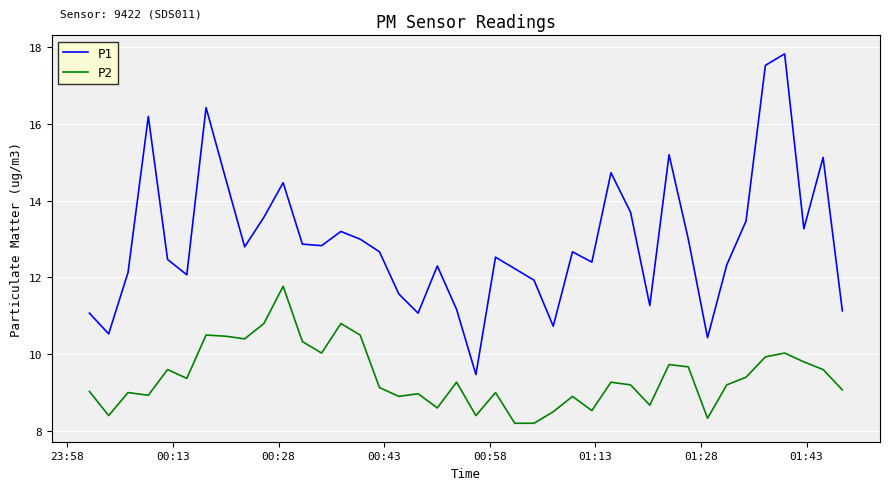

Rank the series by their average value, from highest to lowest.

P1, P2